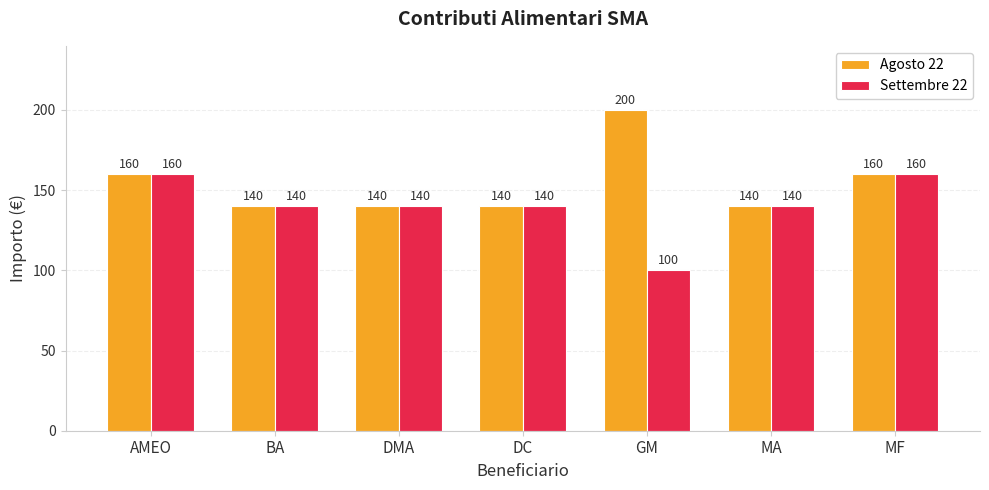

At how many categories does at least one series exceed 116?

7